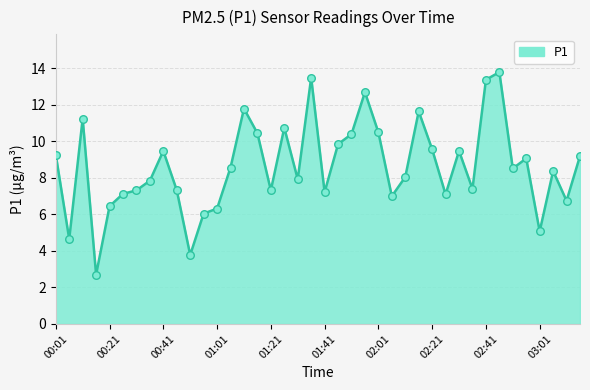

What is the minimum value shown in the chart?

2.7